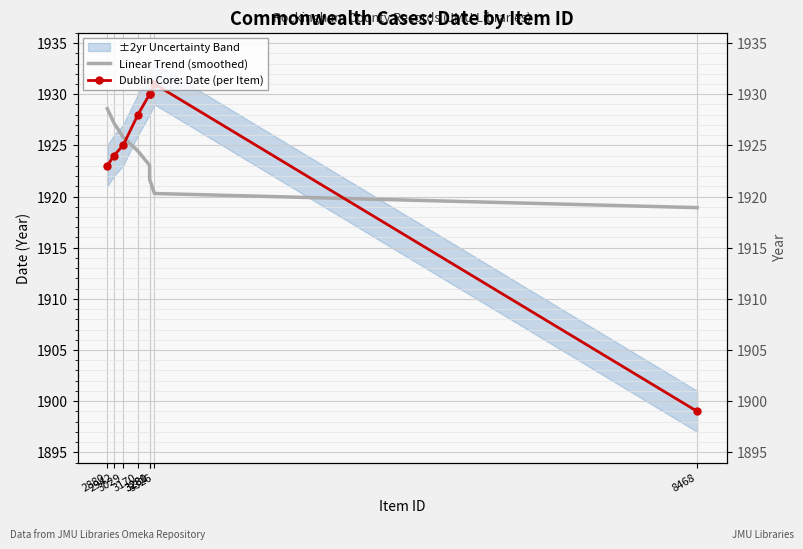

Where does the Linear Trend (smoothed) series first go above 1924?

2880